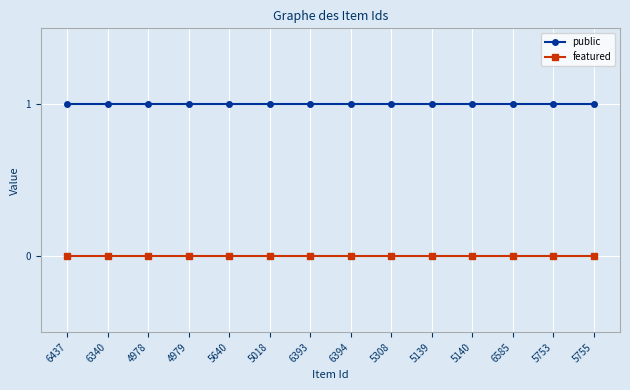

The featured series shows 0 at 5139. True or false?

True